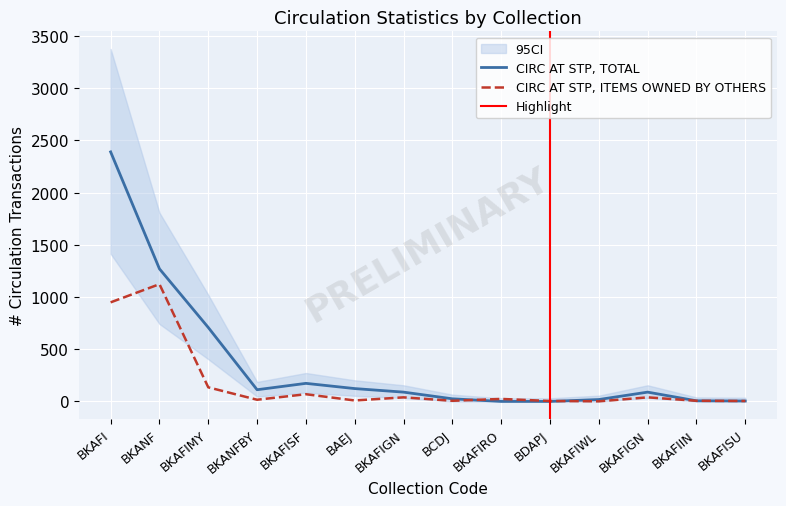

What is the average value of the CIRC AT STP, ITEMS OWNED BY OTHERS series?

173